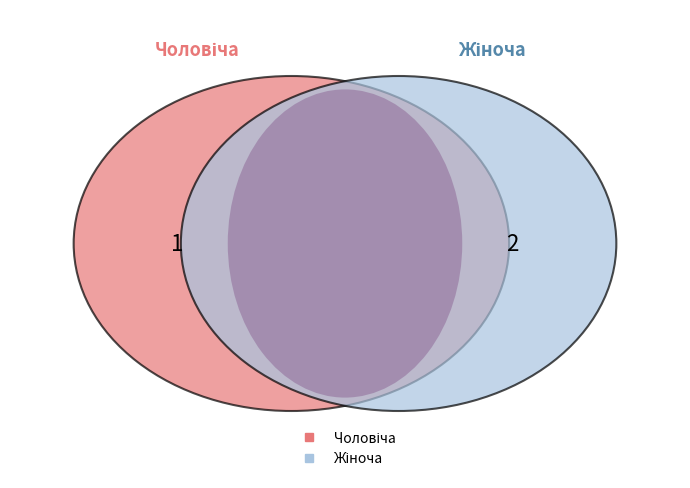

Does any single category account for the majority?

Yes